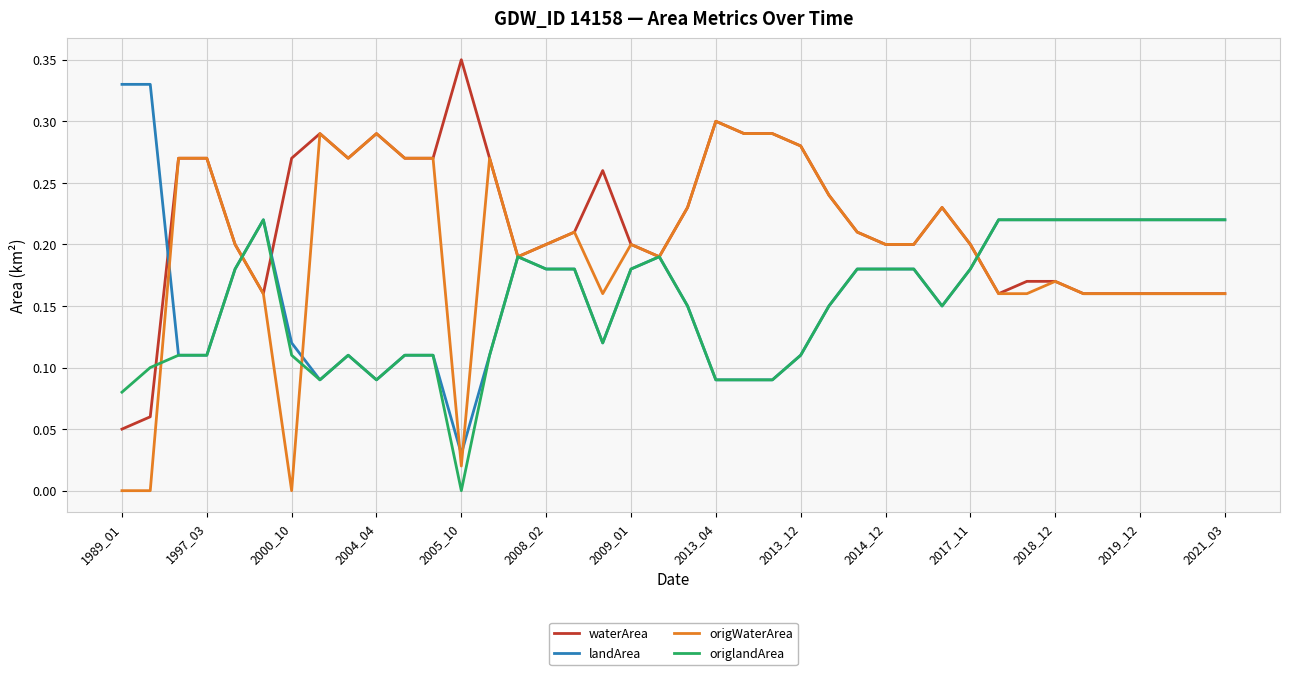

Rank the series by their maximum value, from highest to lowest.

waterArea, landArea, origWaterArea, origlandArea